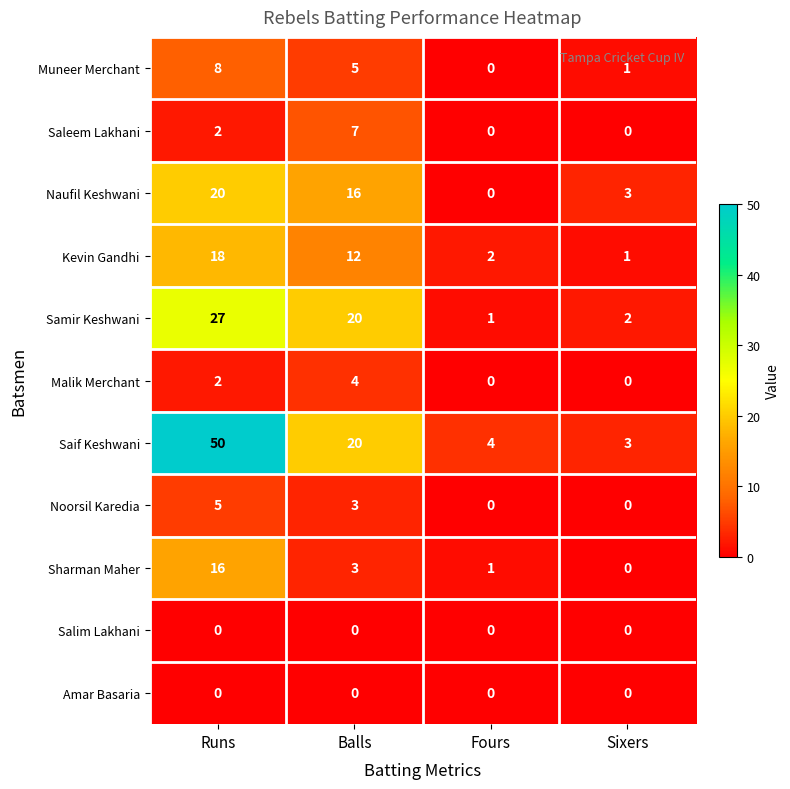

True or false: Noorsil Karedia has a value of 3 at Balls.

True